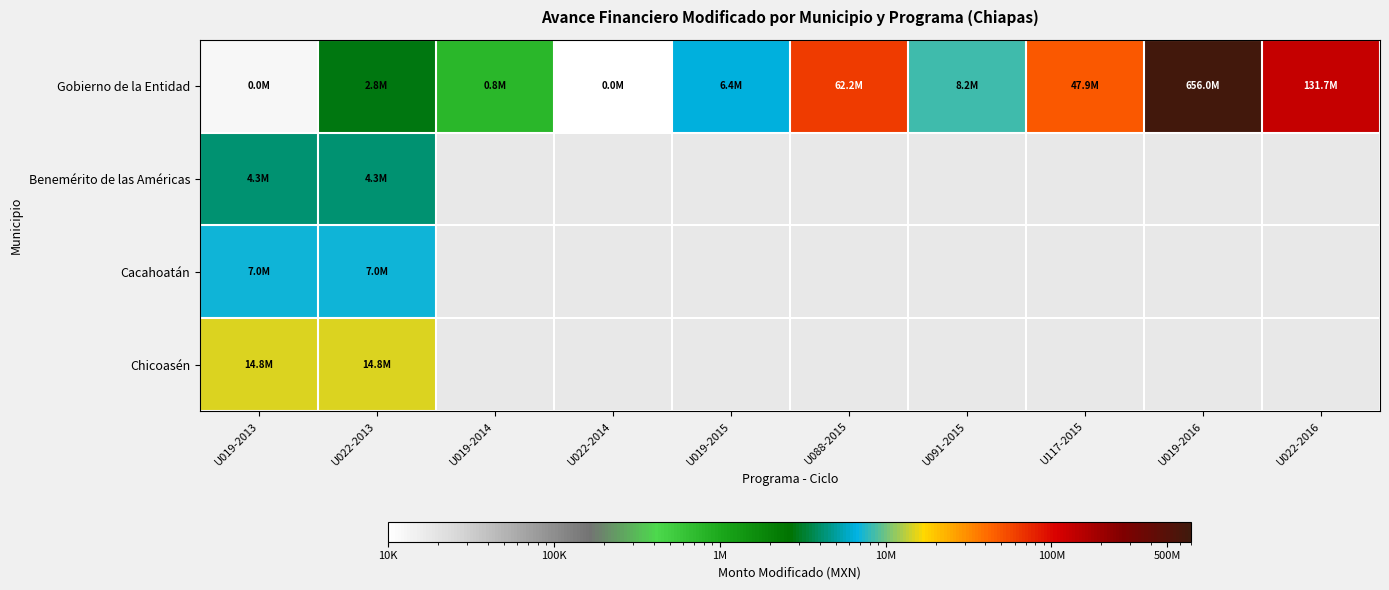

At which label does Gobierno de la Entidad reach its minimum?

U022-2014